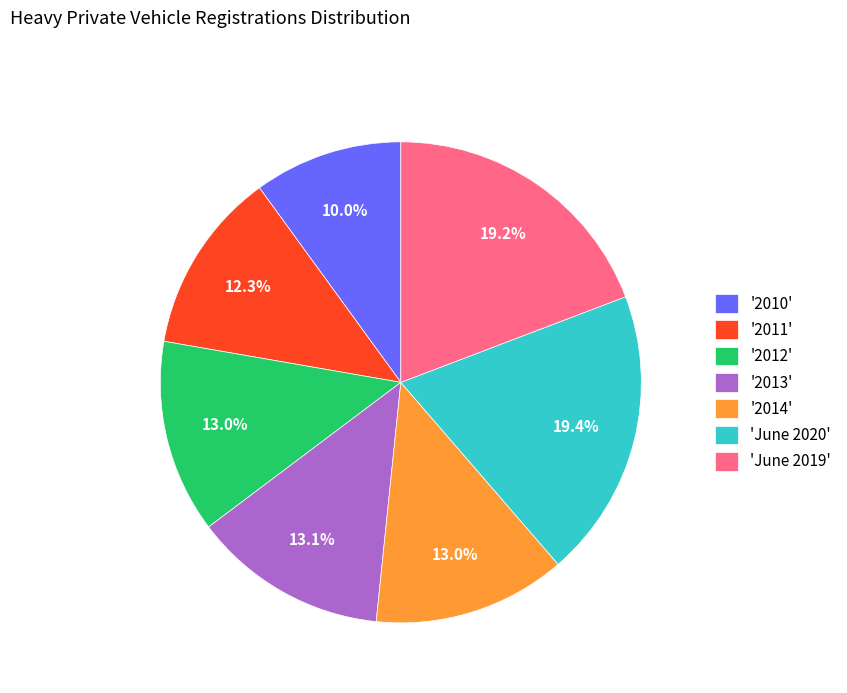

Does any single category account for the majority?

No